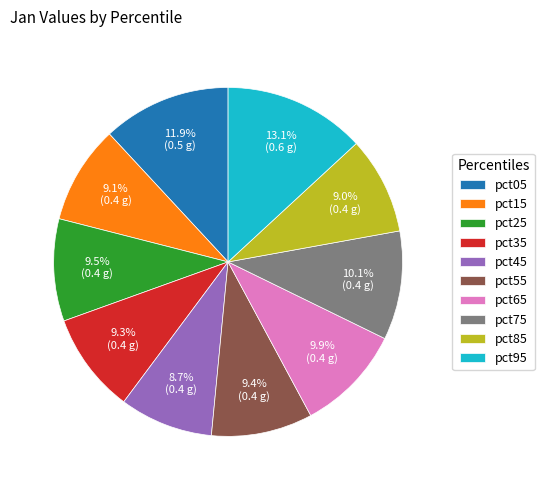

To the nearest percent, what percentage of the pie is pct95?

13%